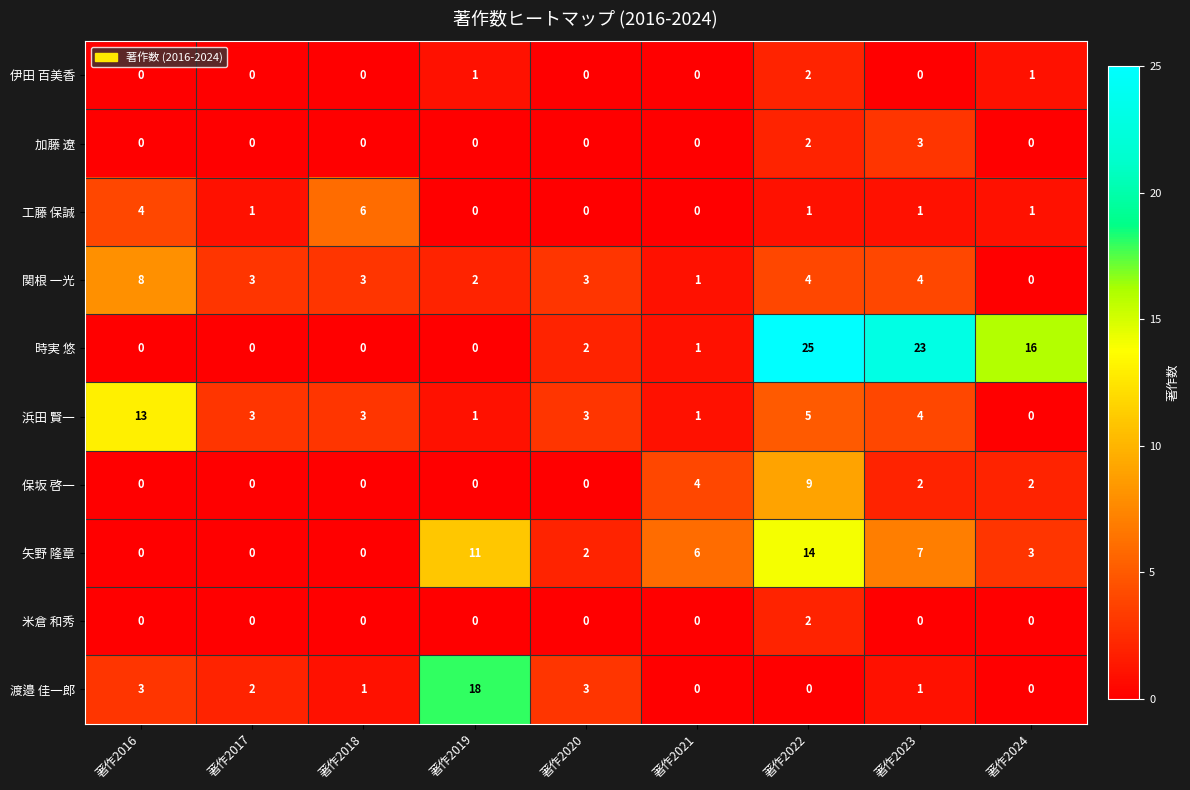

At which label is 工藤 保誠 closest to 3?

著作2016